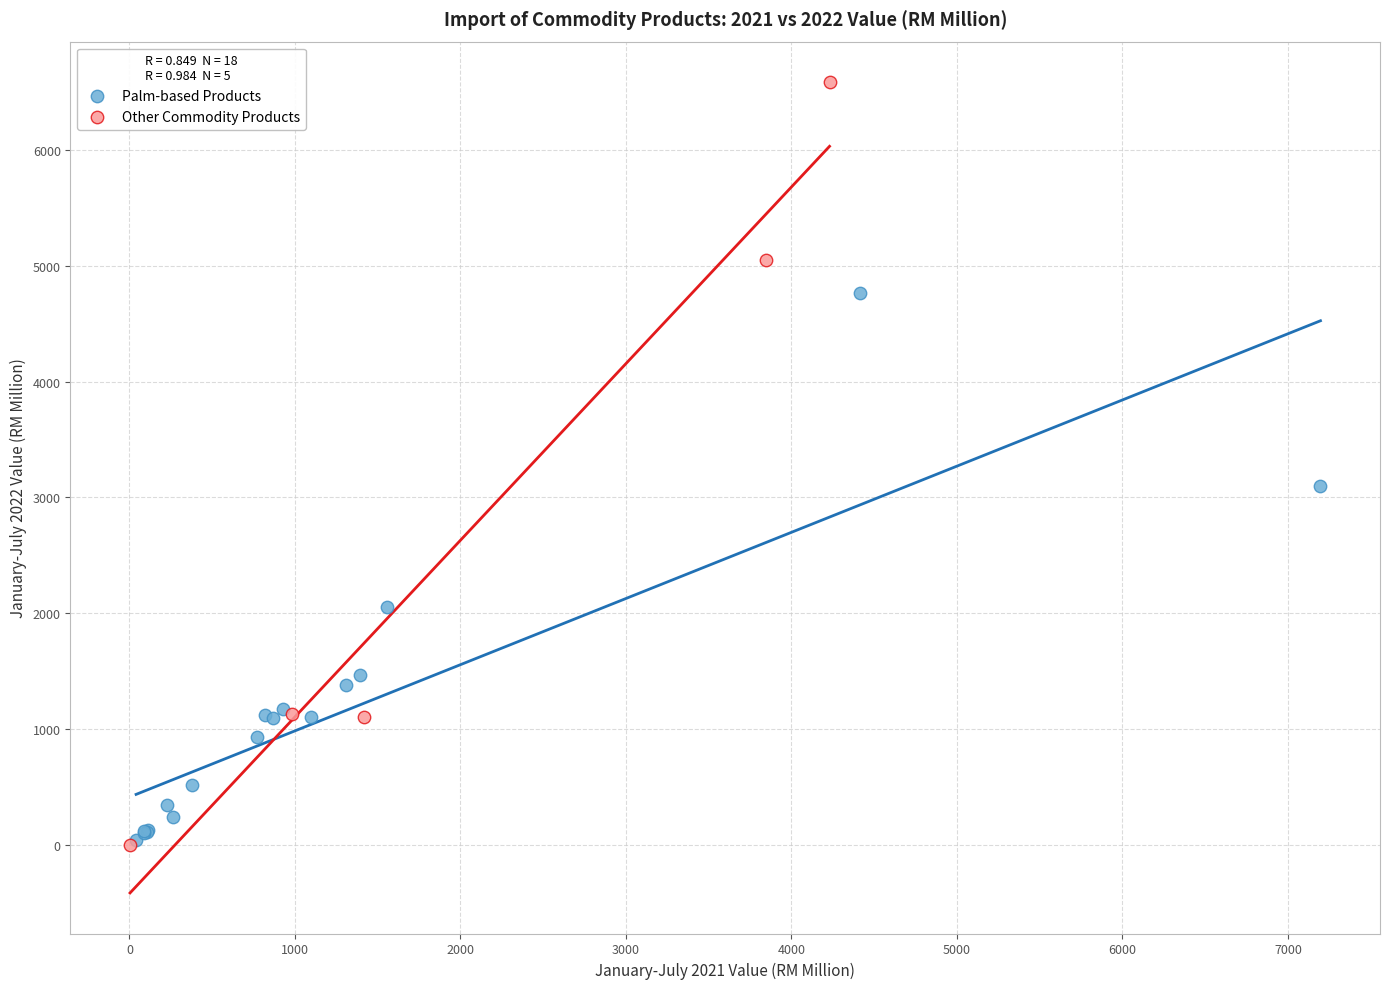

Which series contains the highest Y value?

Other Commodity Products